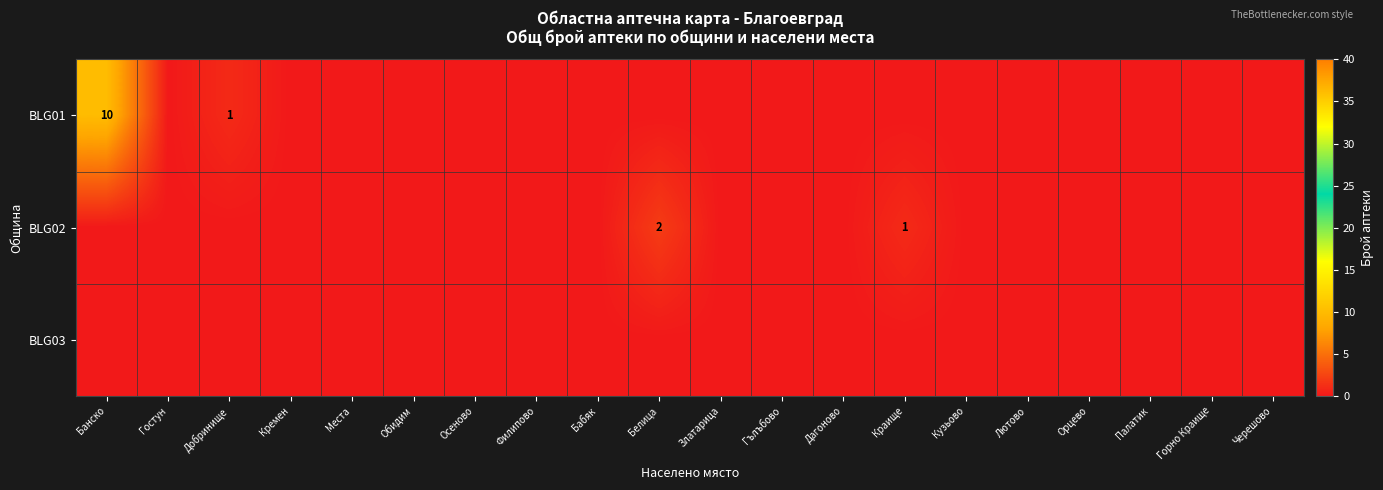

How many series are shown in this chart?

3